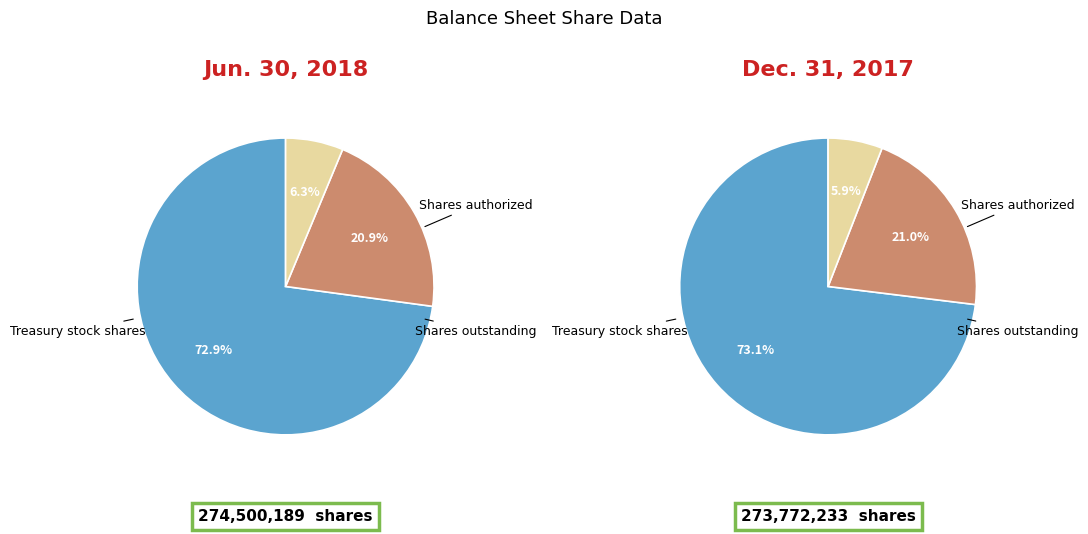

The Treasury stock shares slice represents 1% of the pie. True or false?

False